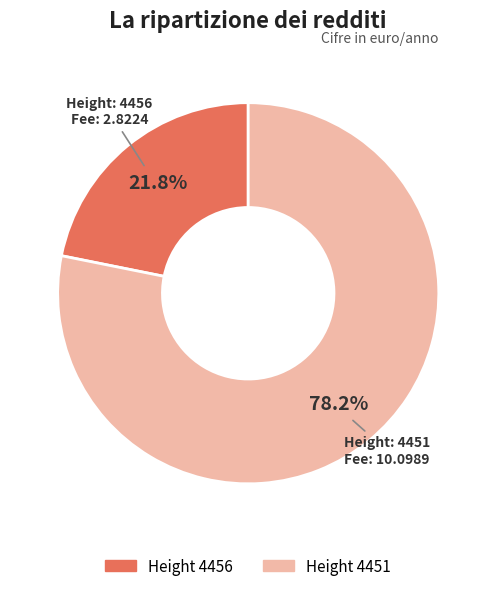

Does any single category account for the majority?

Yes